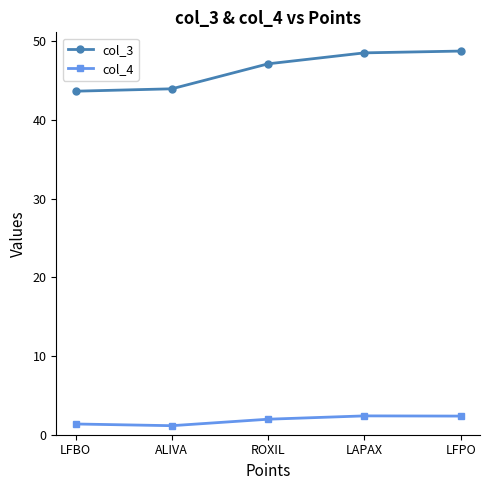

List the series in order of their peak value, lowest first.

col_4, col_3